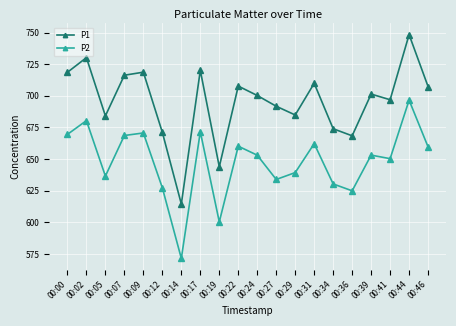

What is the average value of the P2 series?

648.0